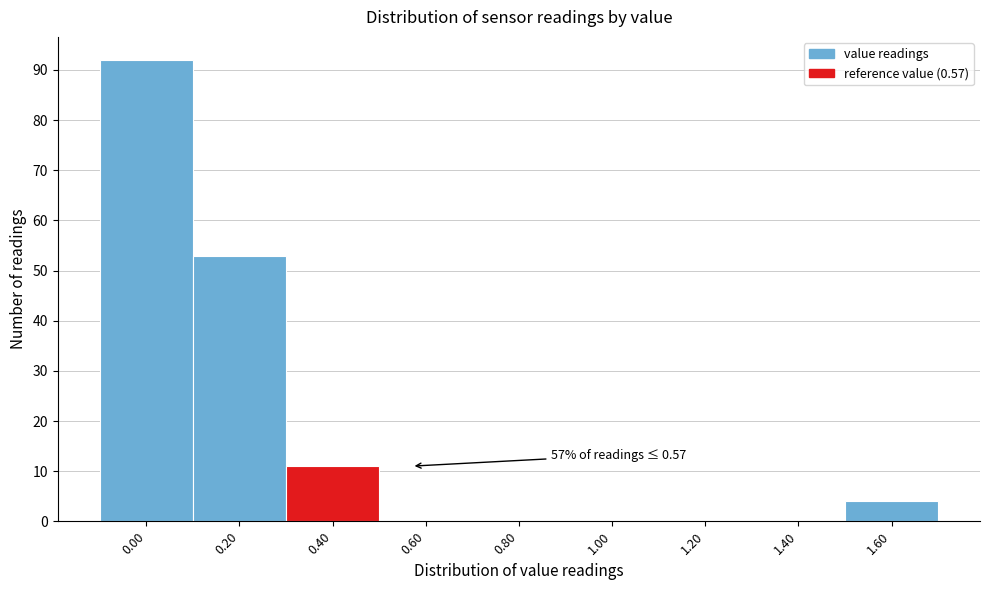

Reading left to right, transcribe all the data shown in this chart.

0.00=92	0.20=53	0.40=11	0.60=0	0.80=0	1.00=0	1.20=0	1.40=0	1.60=4